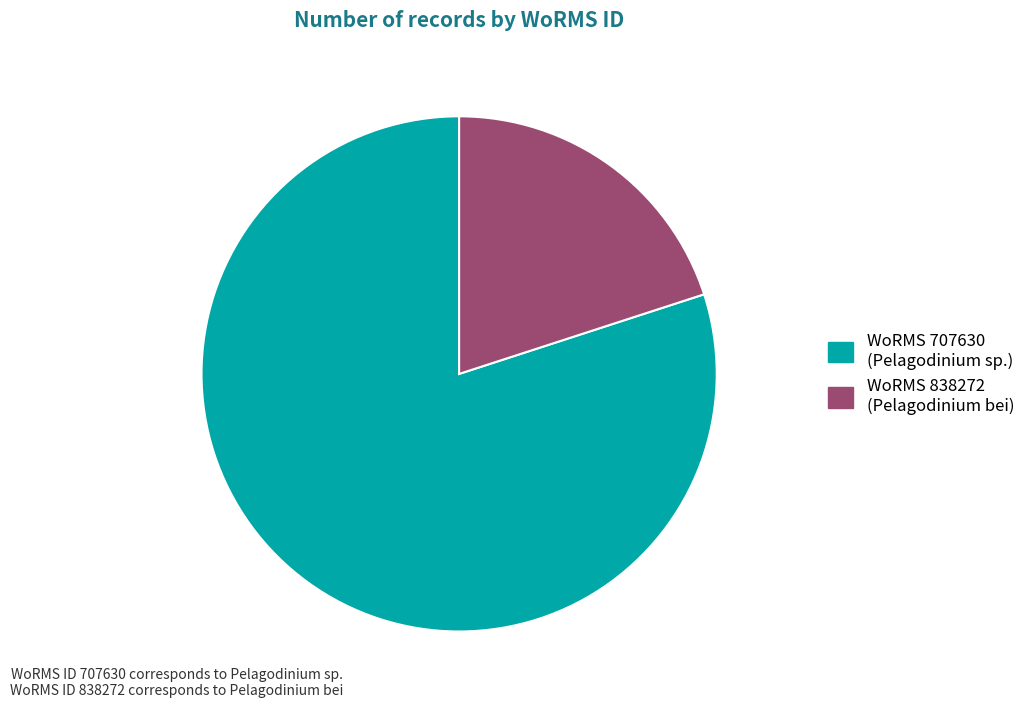

Which slice is the largest?

WoRMS 707630 (Pelagodinium sp.)